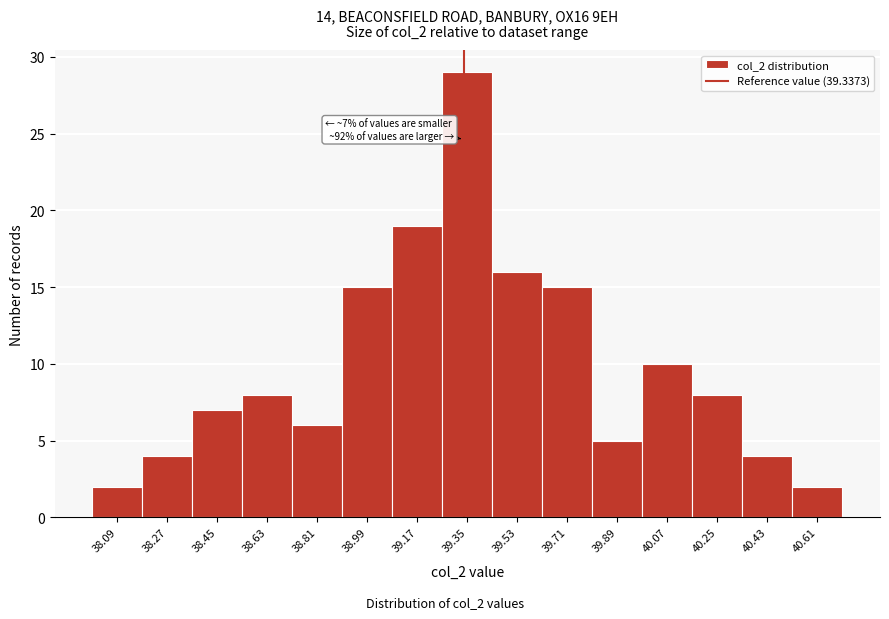

Over which range of the x-axis is the bar tallest?

39.26 to 39.44